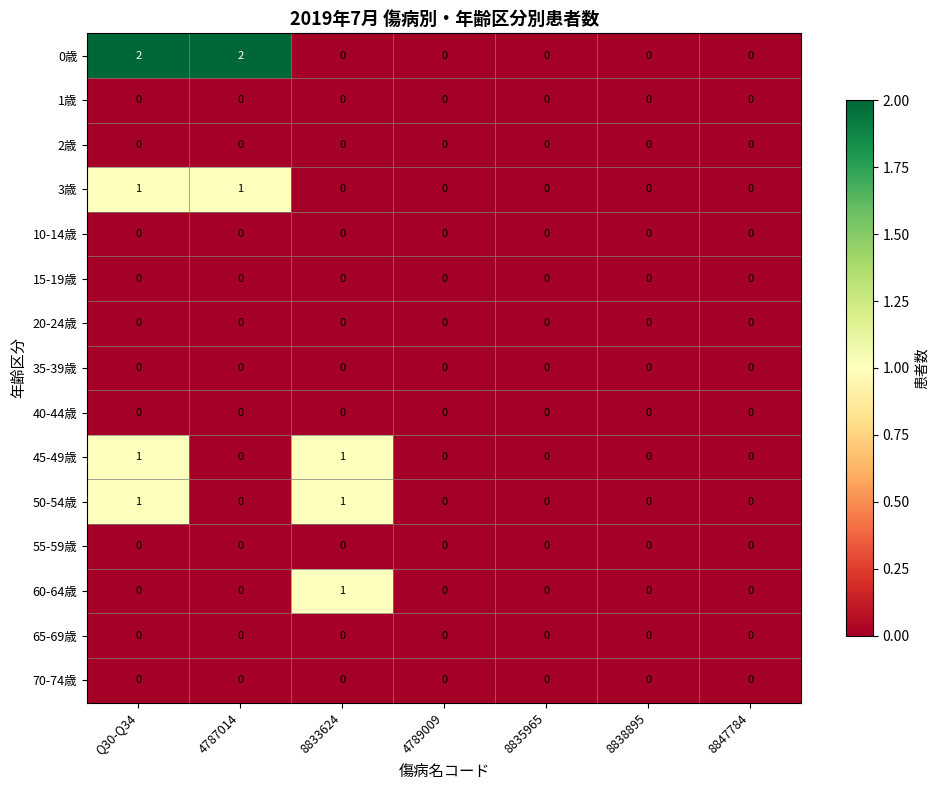

Which series has the largest range (max minus min)?

0歳